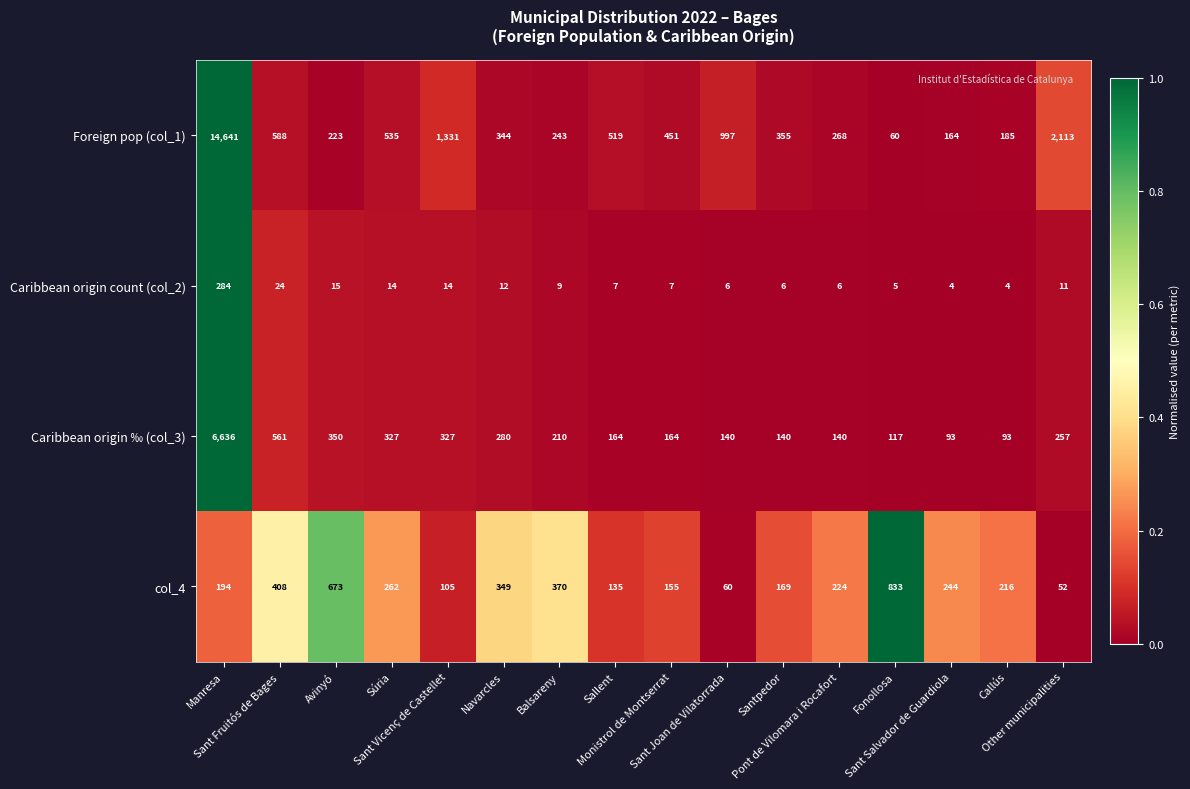

At how many categories does at least one series exceed 403?

10